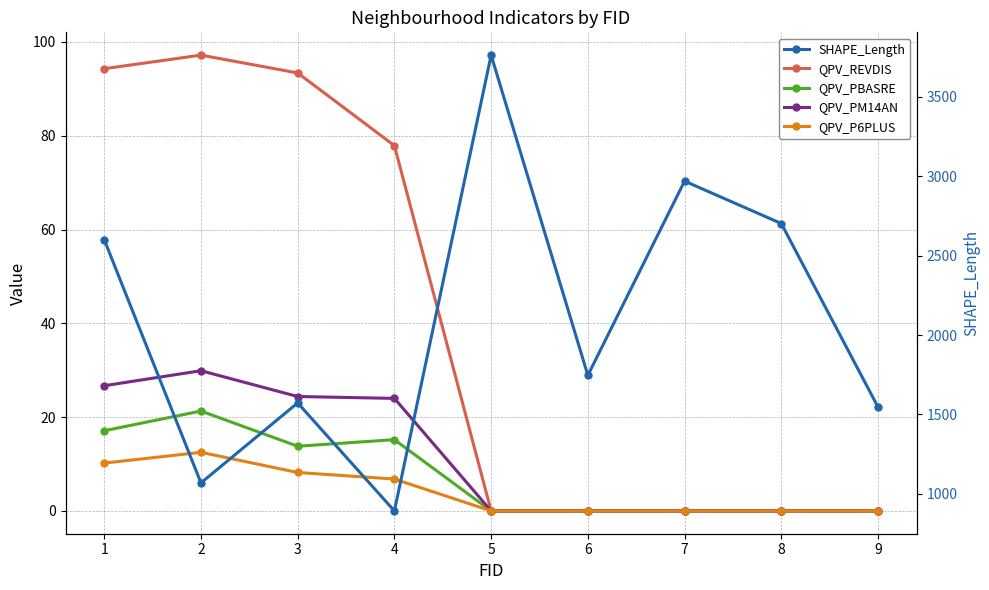

Reading left to right, transcribe all the data shown in this chart.

QPV_REVDIS: 1=94.3	2=97.2	3=93.4	4=77.9	5=0.0	6=0.0	7=0.0	8=0.0	9=0.0
QPV_PBASRE: 1=17.1	2=21.3	3=13.8	4=15.2	5=0.0	6=0.0	7=0.0	8=0.0	9=0.0
QPV_PM14AN: 1=26.7	2=29.9	3=24.4	4=24.0	5=0.0	6=0.0	7=0.0	8=0.0	9=0.0
QPV_P6PLUS: 1=10.2	2=12.5	3=8.2	4=6.8	5=0.0	6=0.0	7=0.0	8=0.0	9=0.0
SHAPE_Length: 1=2601.2	2=1069.0	3=1572.9	4=892.5	5=3763.5	6=1746.6	7=2970.0	8=2702.7	9=1546.4